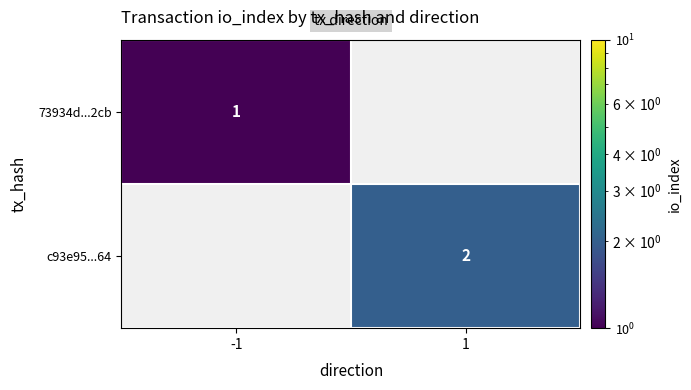

The value of 73934d...2cb at -1 is 1. True or false?

True